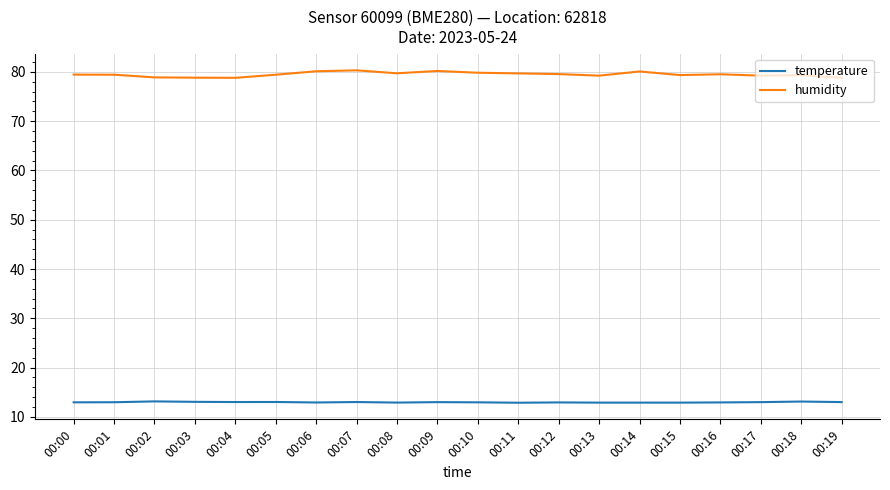

What are all the series names shown in the legend?

temperature, humidity